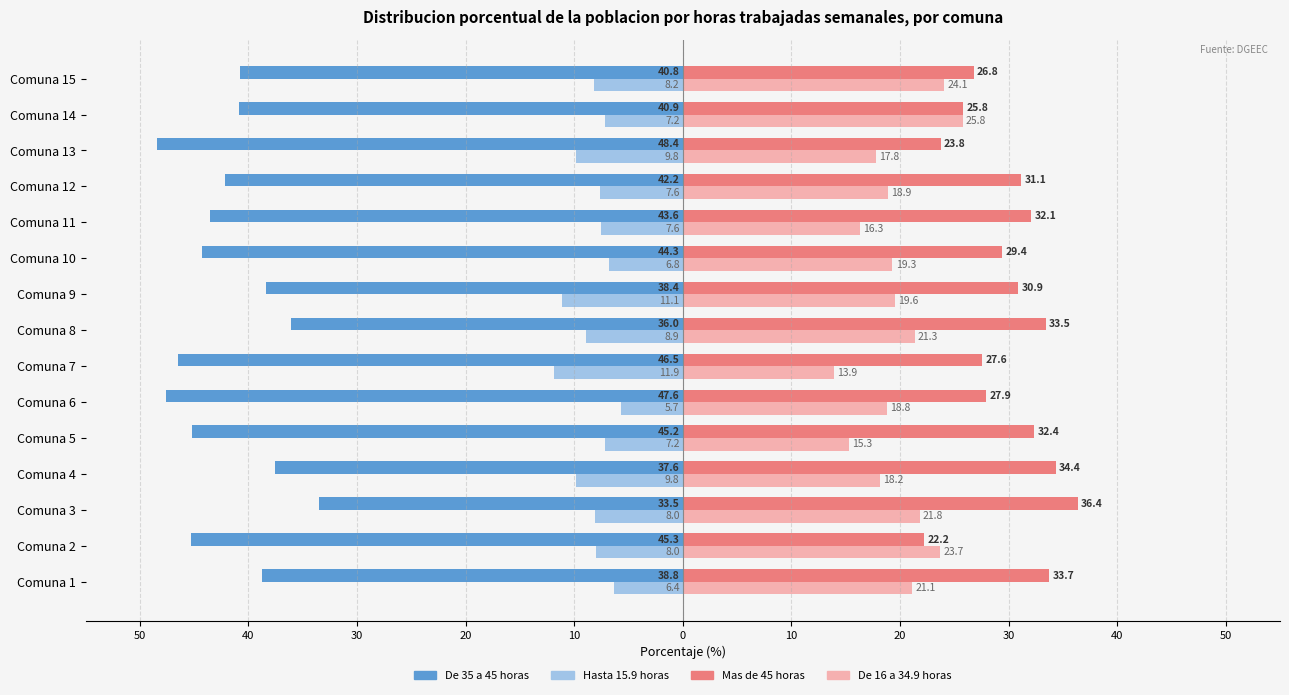

What are all the series names shown in the legend?

De 35 a 45 horas, Hasta 15.9 horas, Mas de 45 horas, De 16 a 34.9 horas